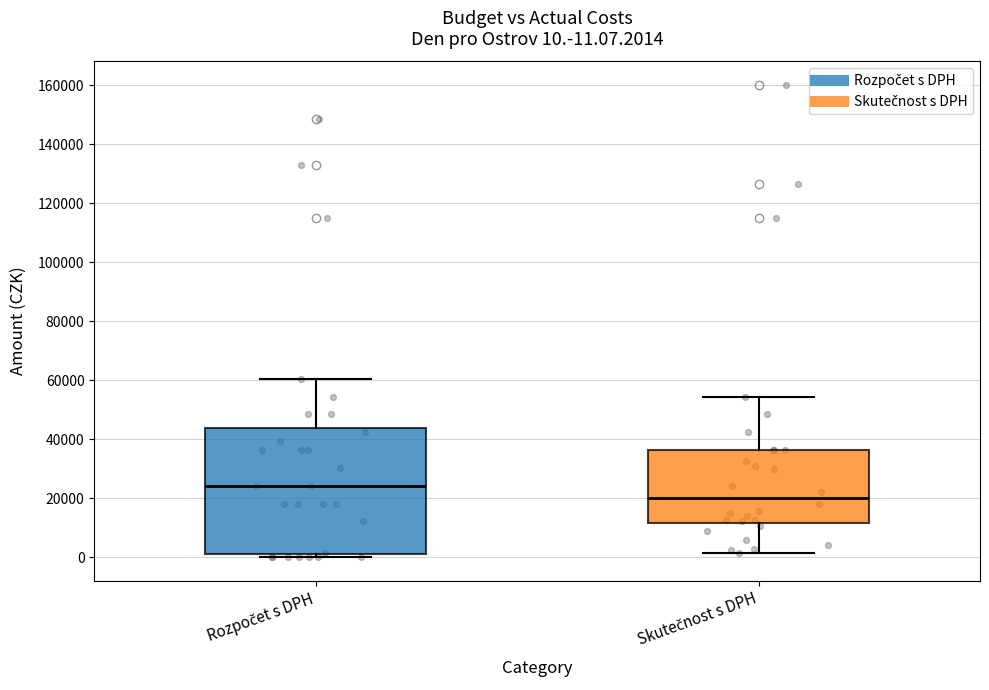

Which box's median line is the lowest?

Skutečnost s DPH